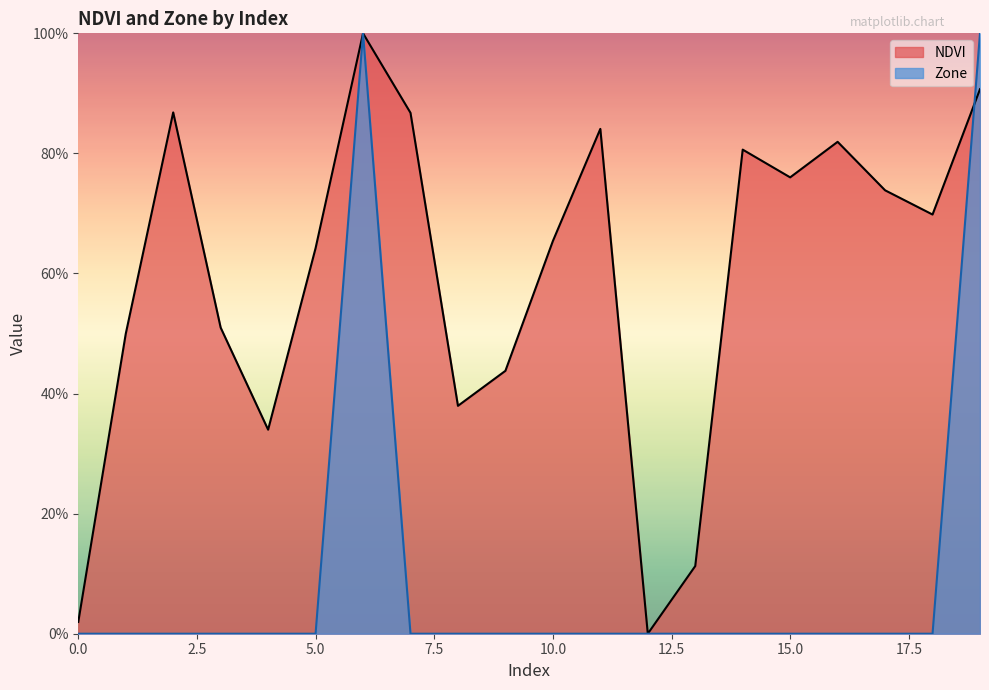

Reading left to right, list all the values displayed in this chart.

NDVI: 2.0	49.9	86.8	51.0	34.0	64.2	100.0	86.8	38.0	43.8	65.4	84.1	0.0	11.3	80.6	76.0	81.9	73.9	69.8	90.7
Zone: 0.0	0.0	0.0	0.0	0.0	0.0	100.0	0.0	0.0	0.0	0.0	0.0	0.0	0.0	0.0	0.0	0.0	0.0	0.0	100.0